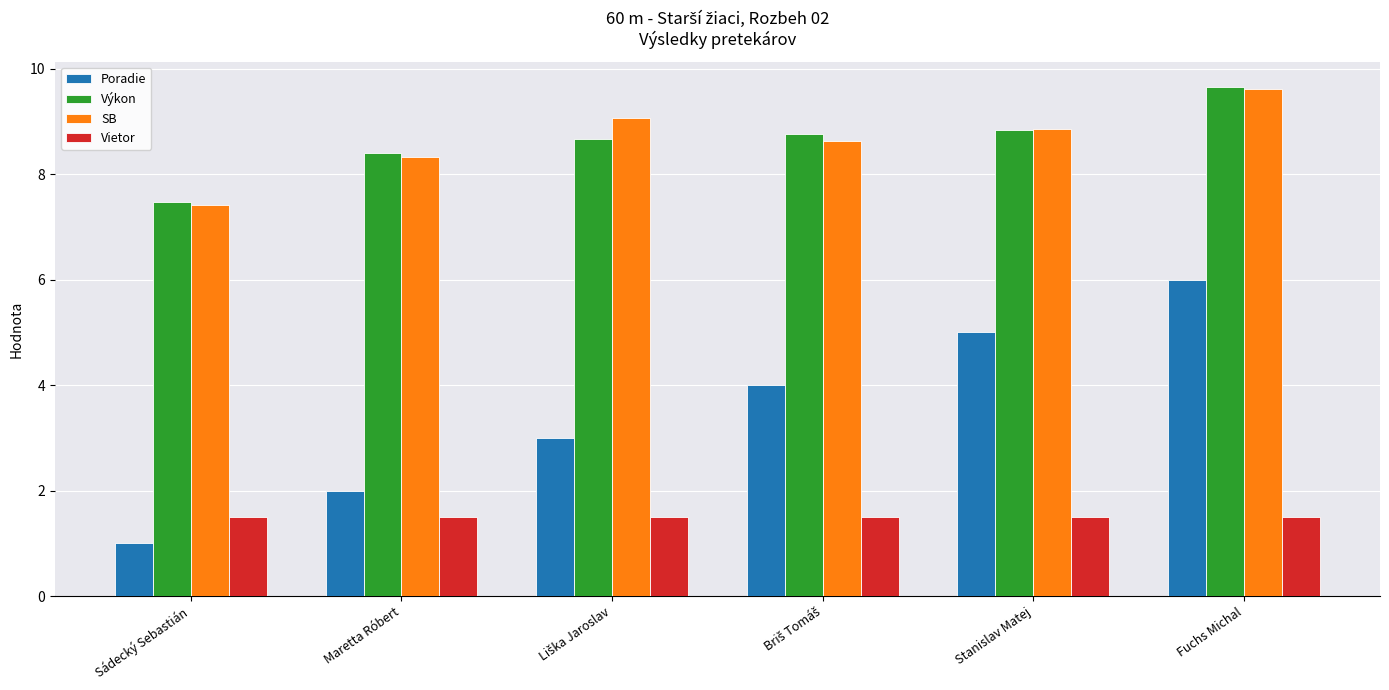

Count the number of categories in the chart.

6